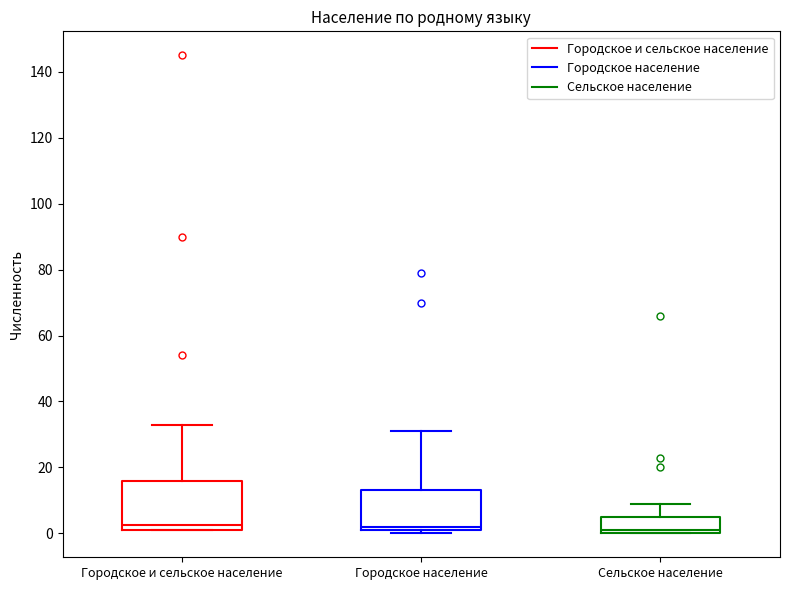

Reading left to right, transcribe this box plot: for each box, give where its median line is, the range the box spans, and where its two whiskers end, as read against the y-axis. The values are not printed on the chart, so give them approximately, as read against the axis.

Городское и сельское население: median 2 (just above the box's lower edge), box 2 to 16, whiskers 2 to 34
Городское население: median 2 (just above the box's lower edge), box 2 to 14, whiskers 0 to 32
Сельское население: median 2, box 0 to 6, whiskers 0 to 10